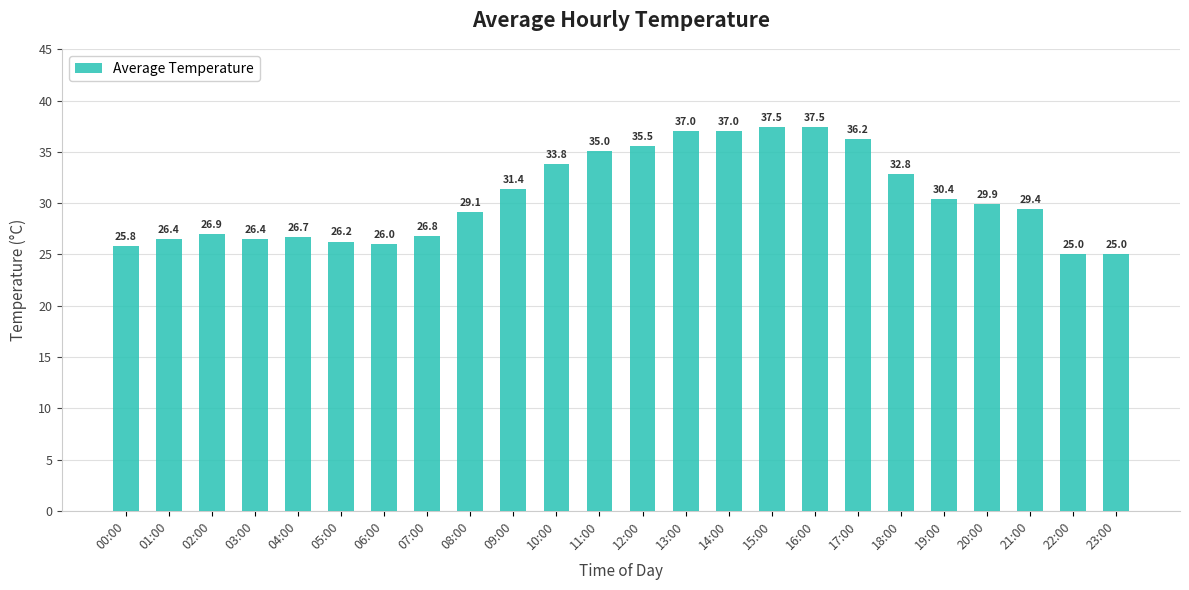

What is the maximum value shown in the chart?

37.5